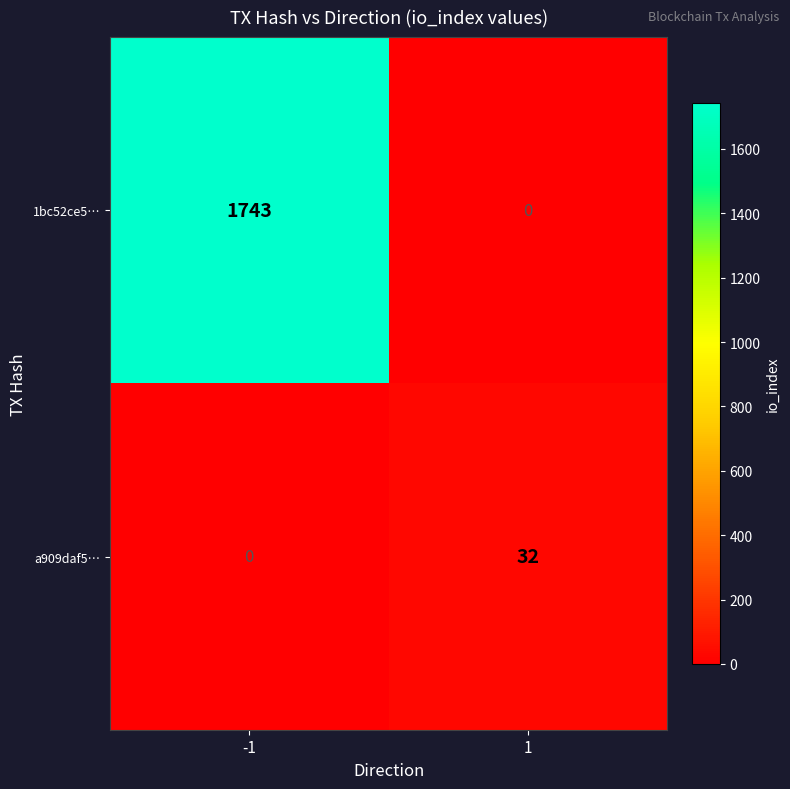

Rank the series by their average value, from highest to lowest.

1bc52ce5…, a909daf5…